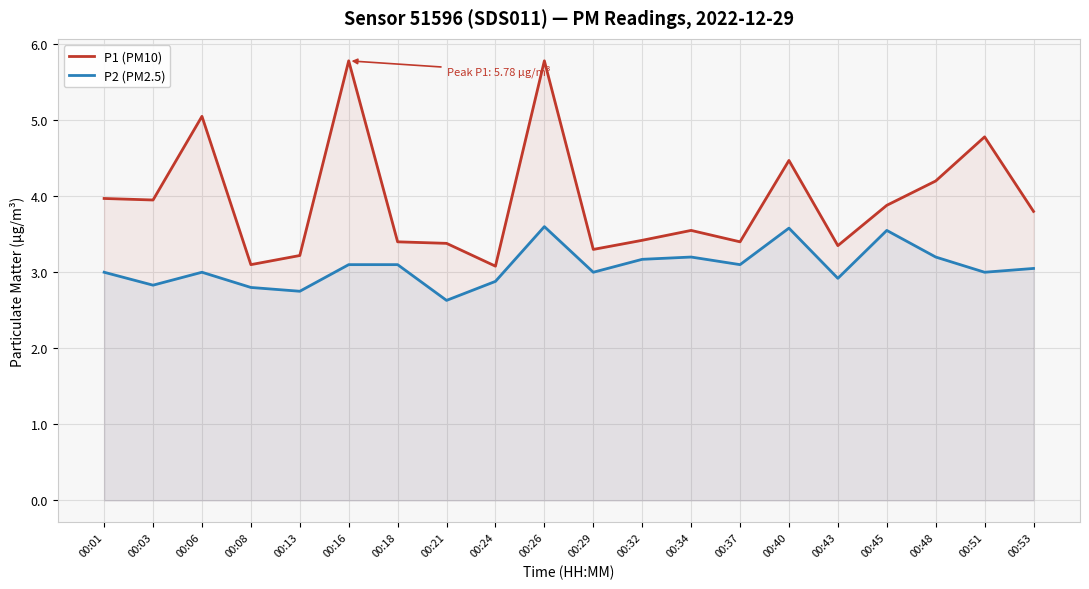

The value of P1 (PM10) at 00:34 is 3.5. True or false?

True